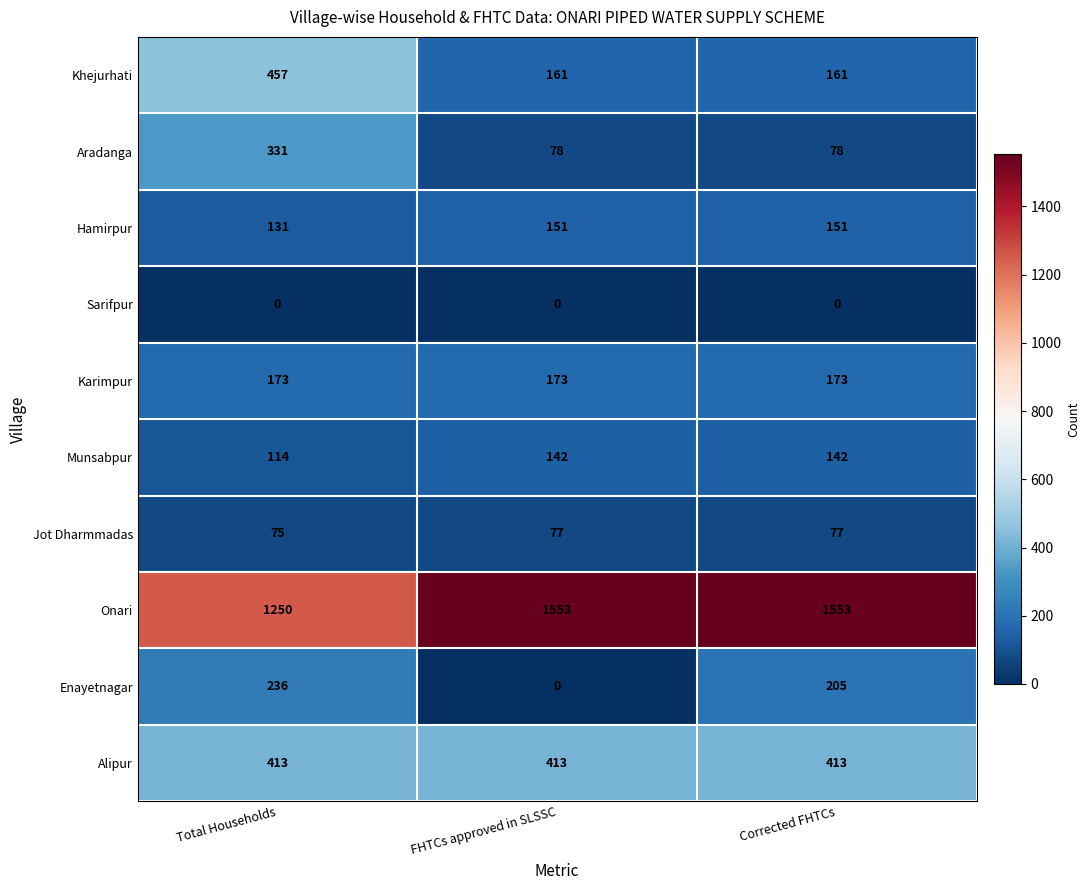

Reading right to left, what are all the values shown in this chart?

Khejurhati: Corrected FHTCs=161	FHTCs approved in SLSSC=161	Total Households=457
Aradanga: Corrected FHTCs=78	FHTCs approved in SLSSC=78	Total Households=331
Hamirpur: Corrected FHTCs=151	FHTCs approved in SLSSC=151	Total Households=131
Sarifpur: Corrected FHTCs=0	FHTCs approved in SLSSC=0	Total Households=0
Karimpur: Corrected FHTCs=173	FHTCs approved in SLSSC=173	Total Households=173
Munsabpur: Corrected FHTCs=142	FHTCs approved in SLSSC=142	Total Households=114
Jot Dharmmadas: Corrected FHTCs=77	FHTCs approved in SLSSC=77	Total Households=75
Onari: Corrected FHTCs=1553	FHTCs approved in SLSSC=1553	Total Households=1250
Enayetnagar: Corrected FHTCs=205	FHTCs approved in SLSSC=0	Total Households=236
Alipur: Corrected FHTCs=413	FHTCs approved in SLSSC=413	Total Households=413